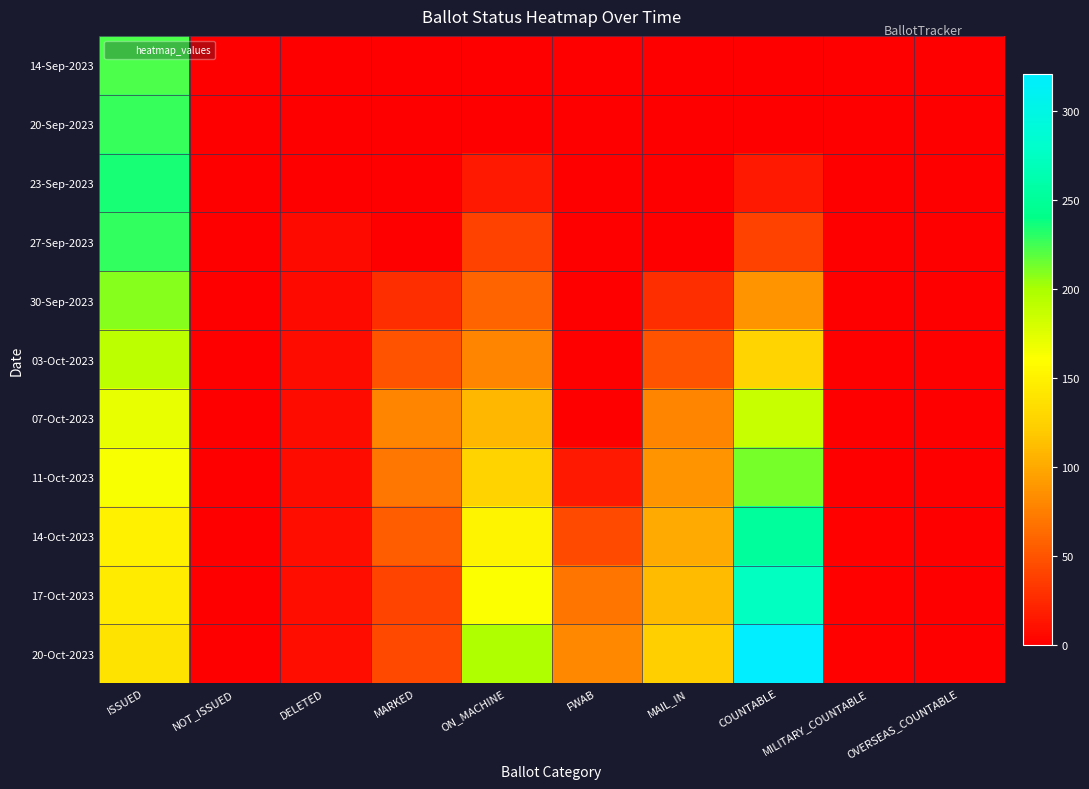

Between ISSUED and MARKED, which is larger?

ISSUED